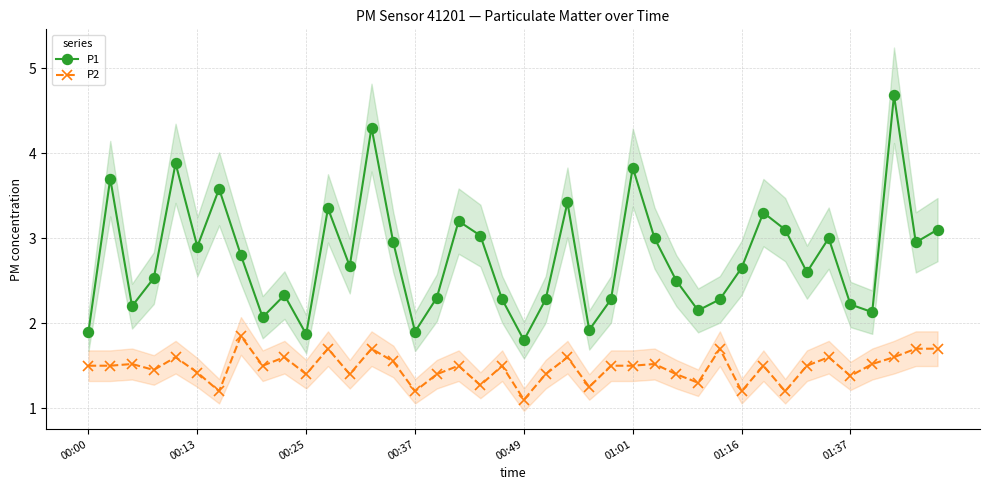

True or false: P1 has more than 0 interior local peaks.

True